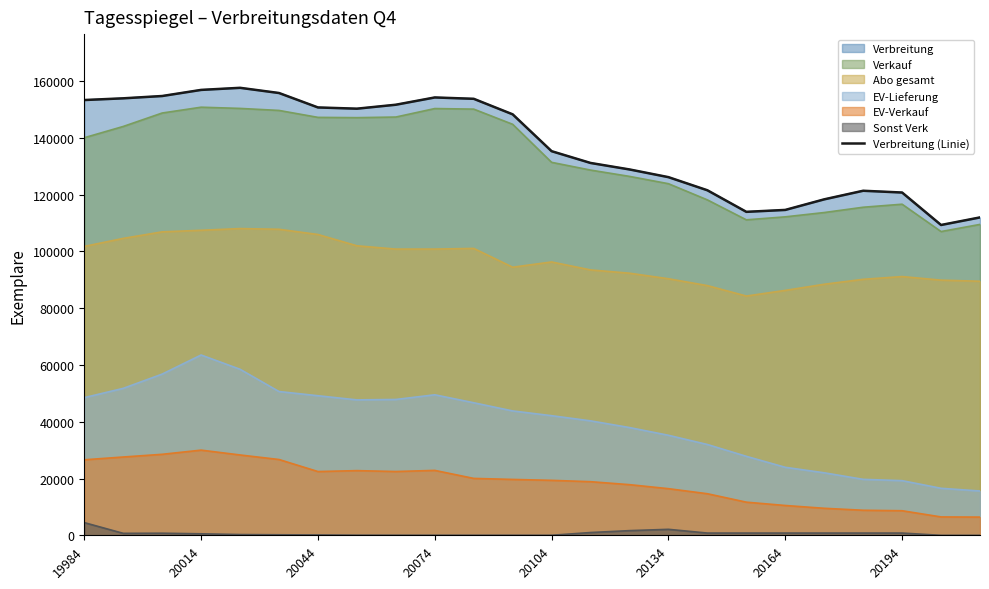

Reading left to right, extract all data points from this chart.

153346	153951	154763	156914	157651	155822	150735	150301	151693	154255	153780	148308	135324	131178	128895	126179	121555	113959	114636	118363	121388	120763	109328	111996